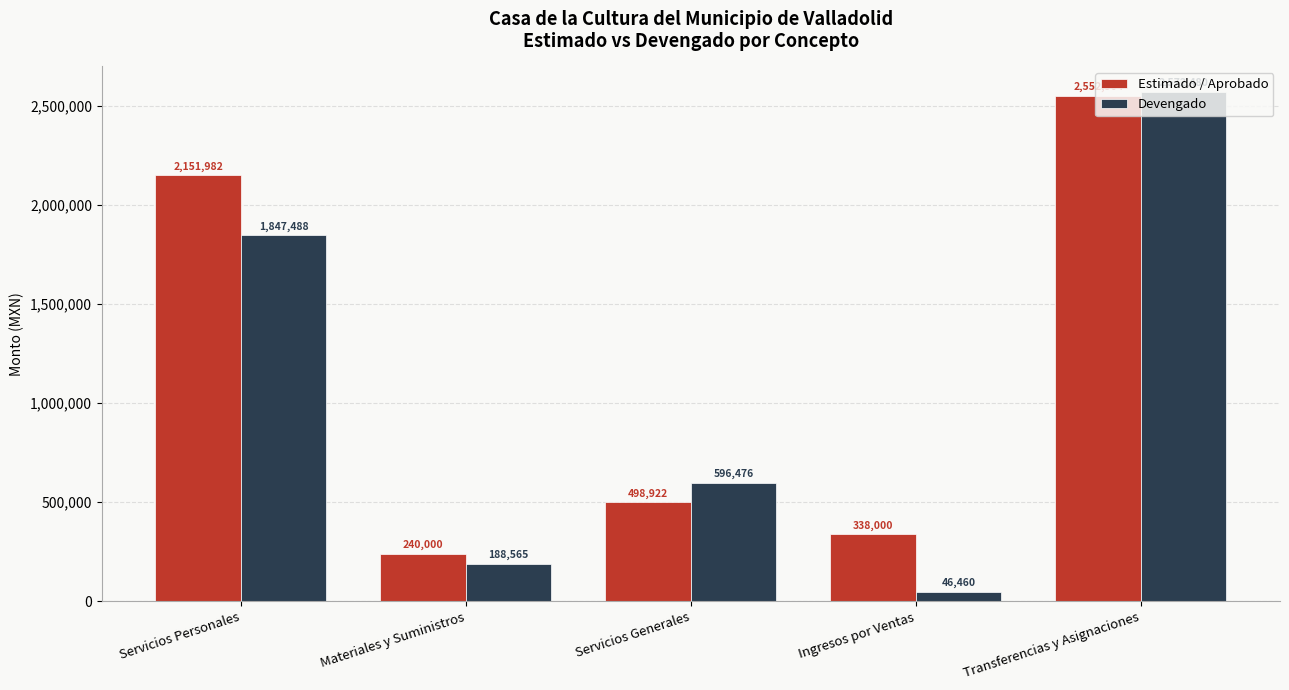

At which category is the sum across all series the highest?

Transferencias y Asignaciones